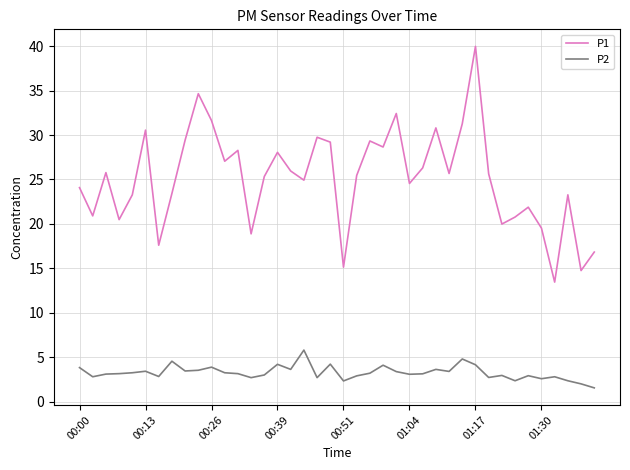

List the series in order of their peak value, lowest first.

P2, P1